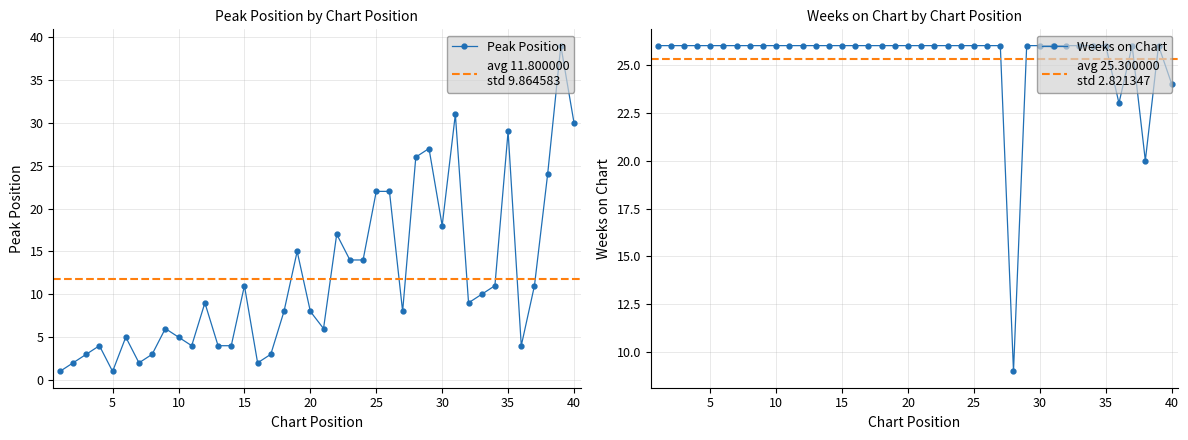

Where does the Peak Position series first go above 9?

15